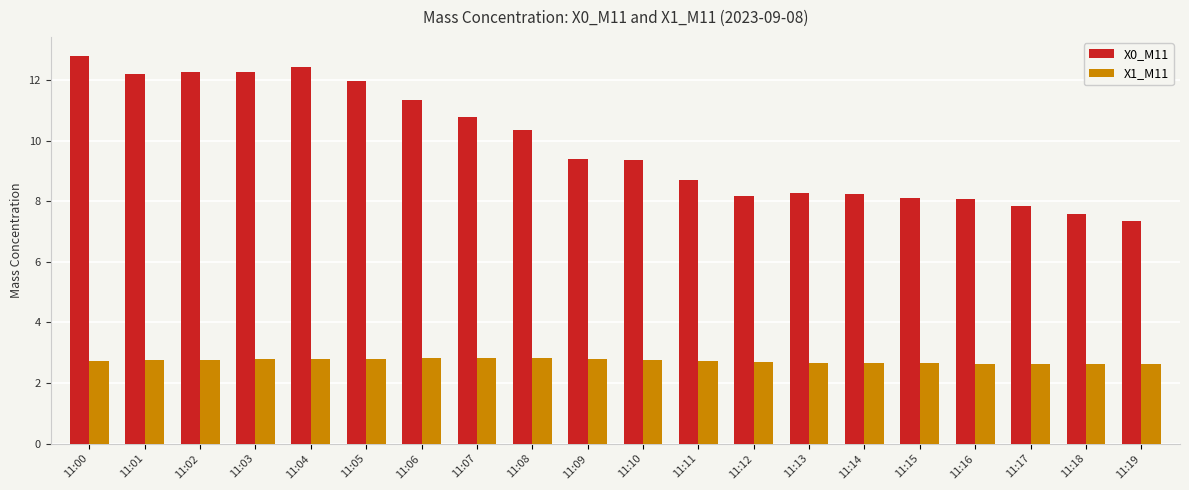

Is it true that X0_M11 equals 8.7 at 11:11?

True